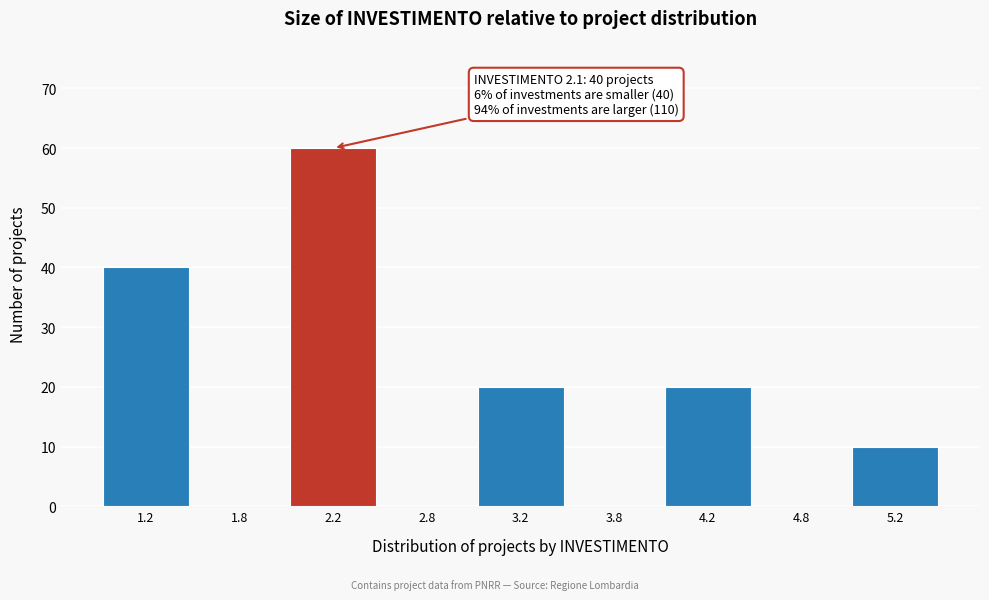

Reading left to right, list all the values displayed in this chart.

1.2=40	1.8=0	2.2=60	2.8=0	3.2=20	3.8=0	4.2=20	4.8=0	5.2=10